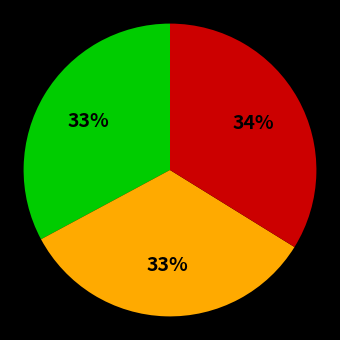

Is there any slice that represents more than half of the pie?

No